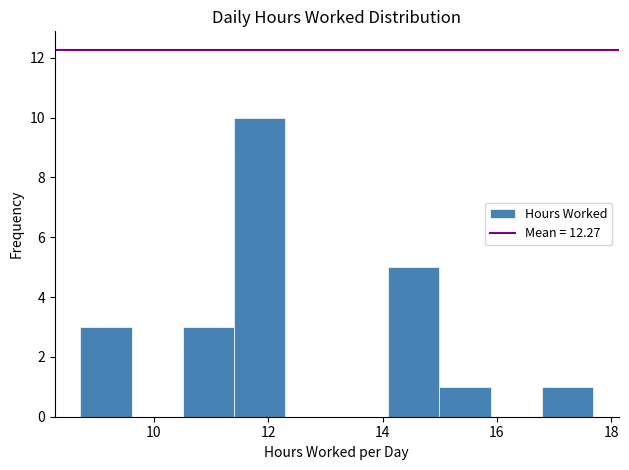

Over which range of the x-axis is the bar tallest?

11.4 to 12.4